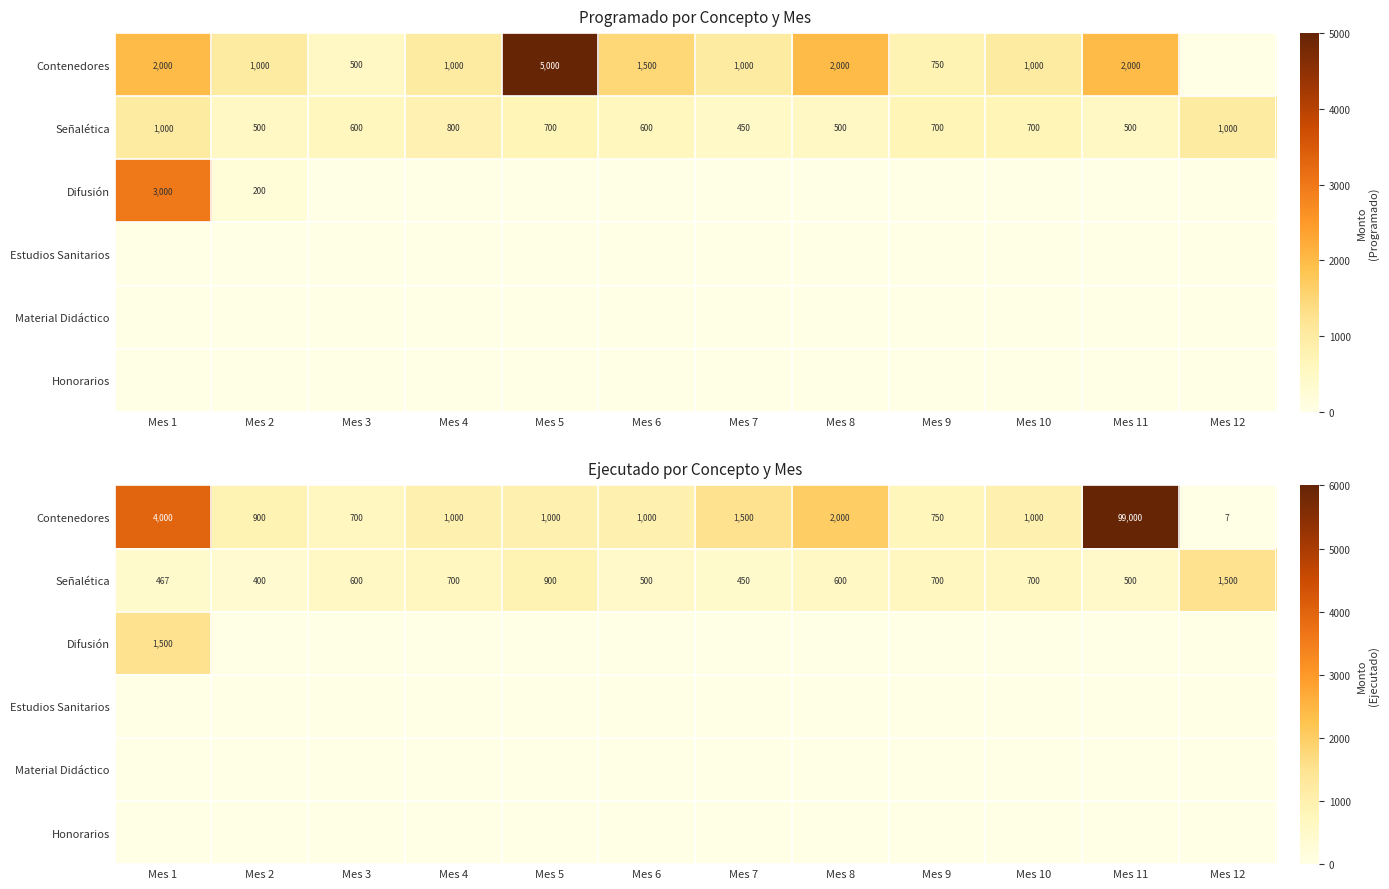

Read the Contenedores value at Mes 12, to the nearest 10.

10